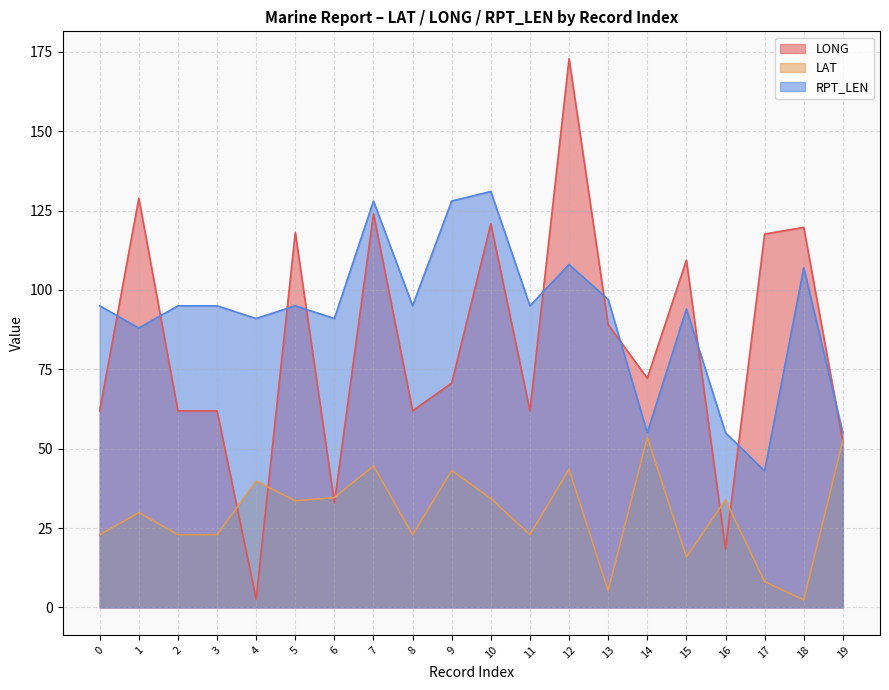

True or false: LAT has more than 1 interior local peaks.

True